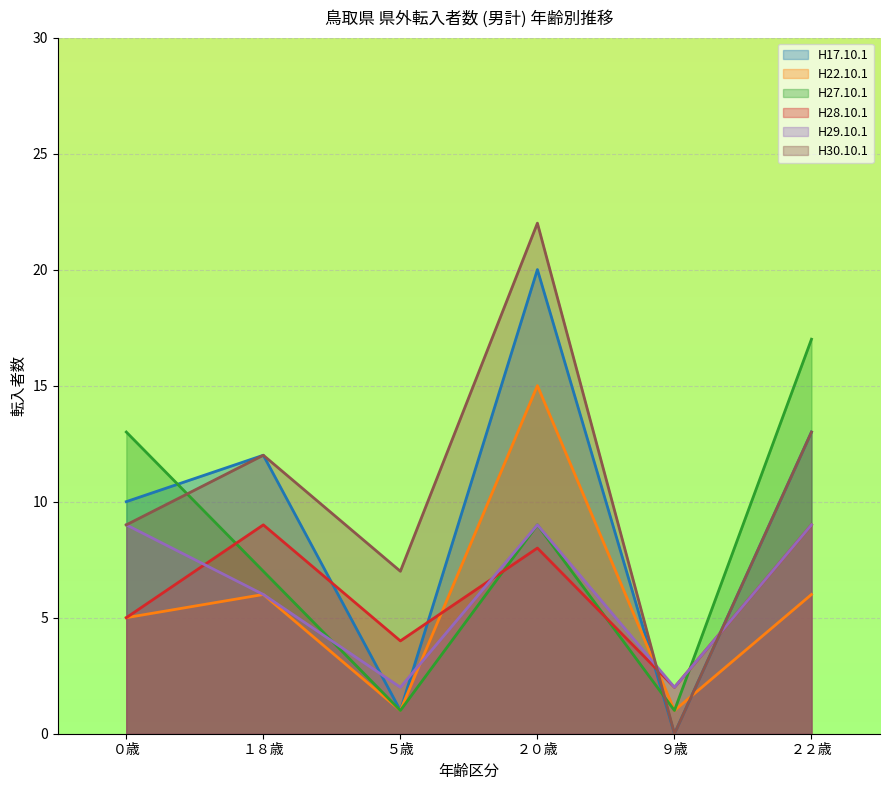

What value does the H28.10.1 series have at ２２歳?

9